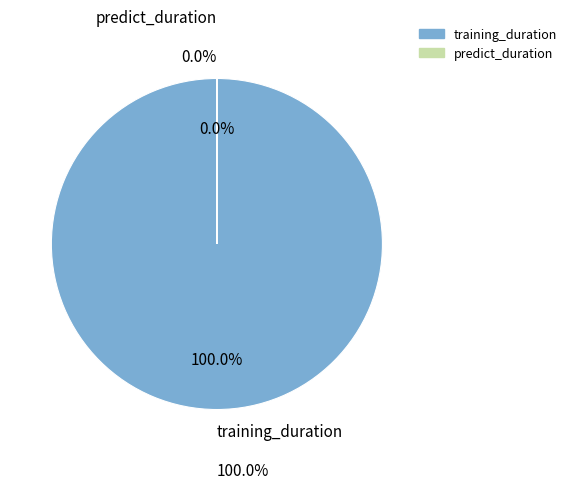

What percentage is the training_duration slice, to the nearest percent?

100%